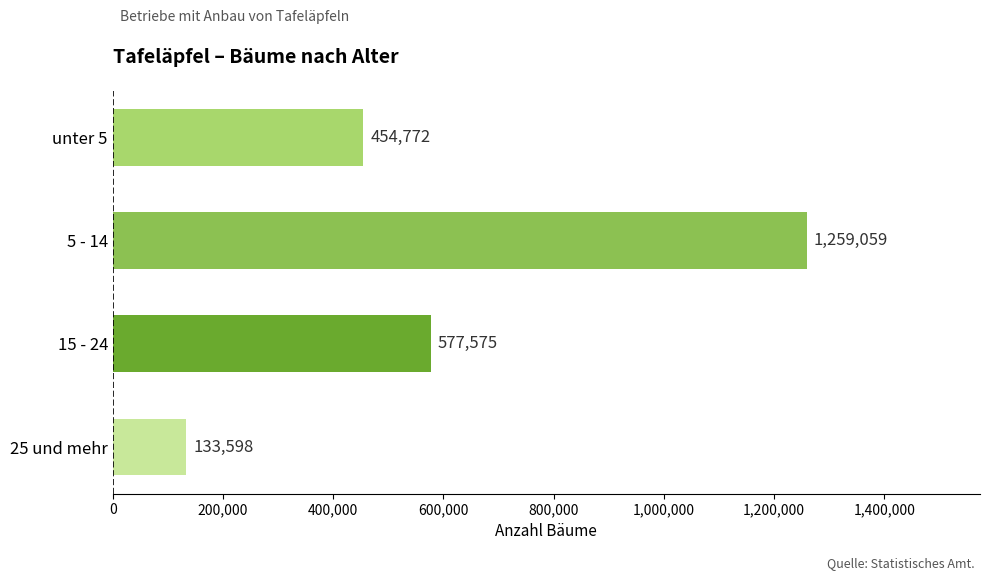

How many values are between 454772 and 1259059?

3